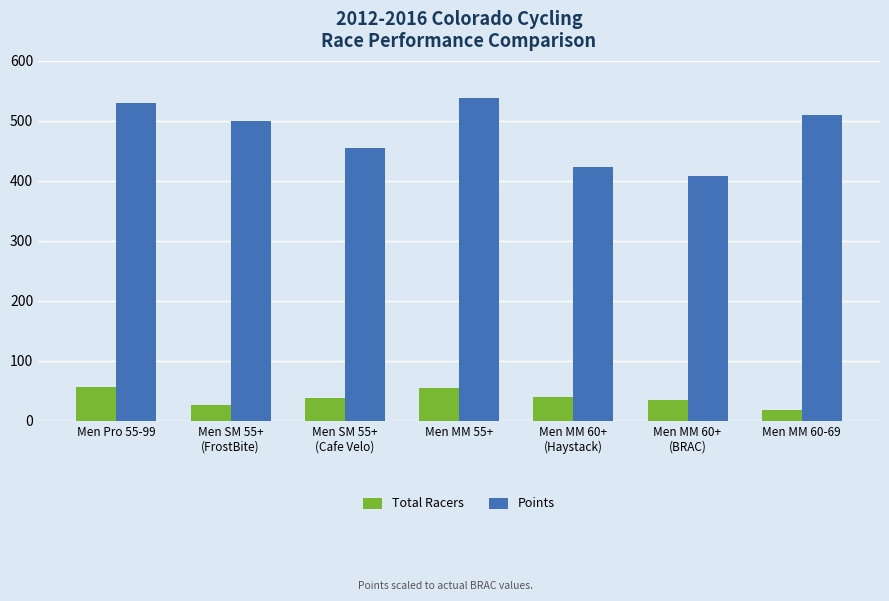

True or false: Total Racers has a value of 39.0 at Men MM 60+
(Haystack).

True